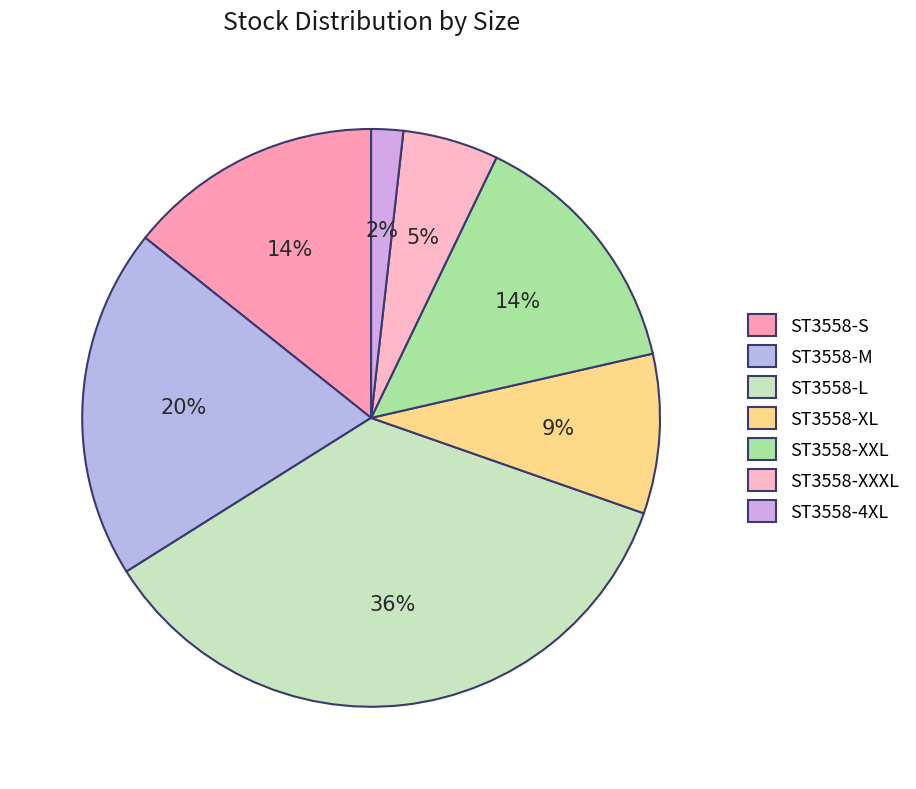

Do ST3558-S and ST3558-4XL together represent more than half of the pie?

No